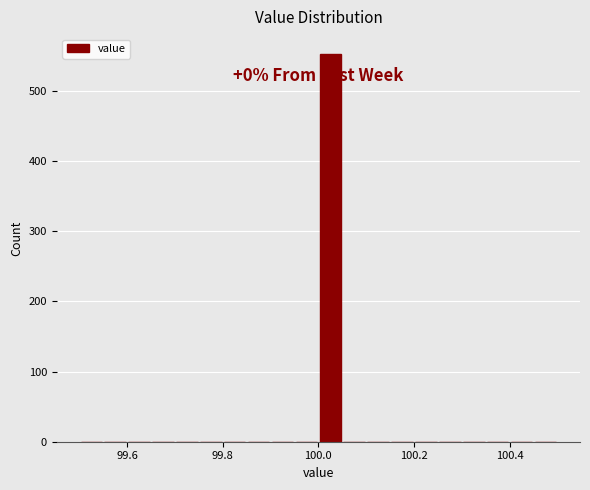

Around what value on the x-axis is the tallest bar? Give the approximate position of its centre, as read against the axis.

100.02